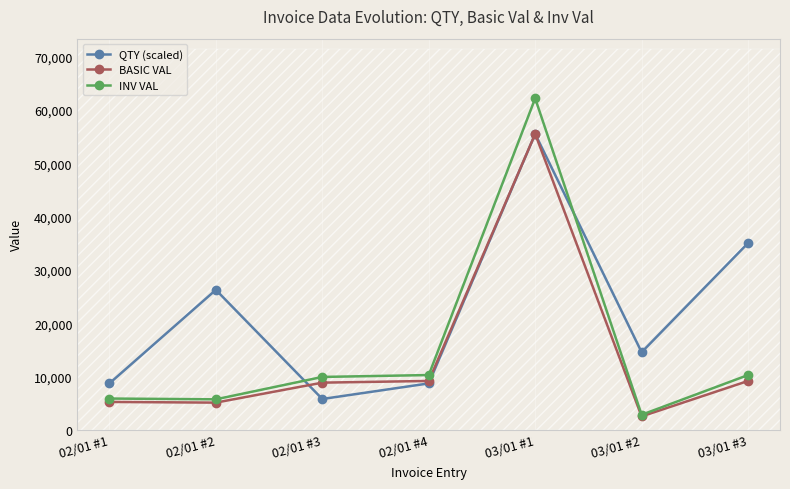

Is the value of QTY (scaled) at 02/01 #4 greater than the value of INV VAL at 02/01 #1?

Yes